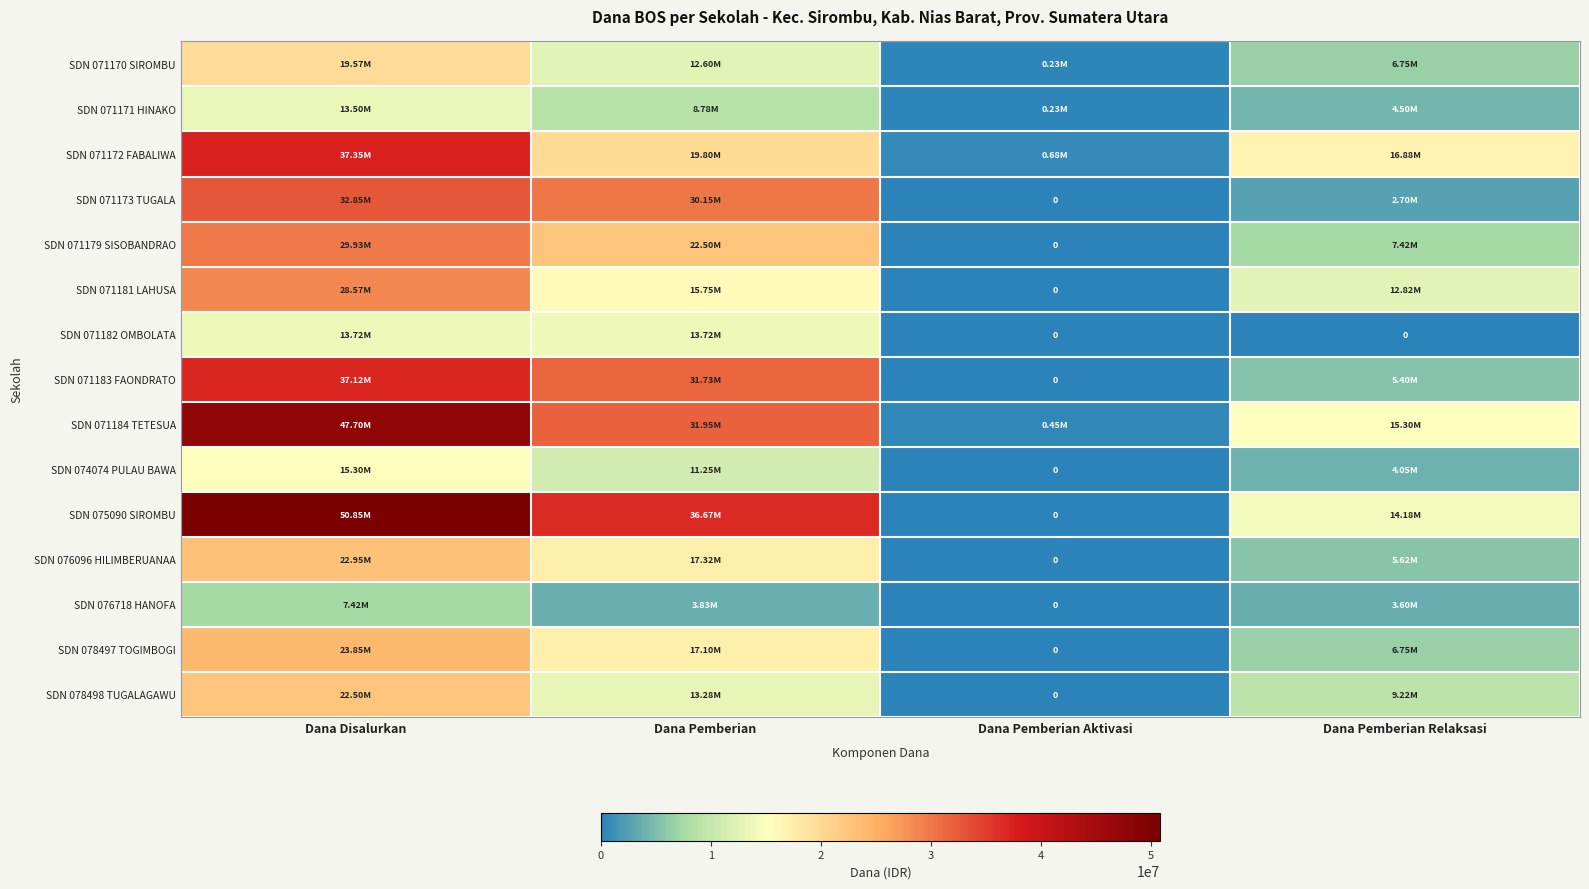

Where is SDN 071173 TUGALA nearest to the value 16425000?

Dana Pemberian